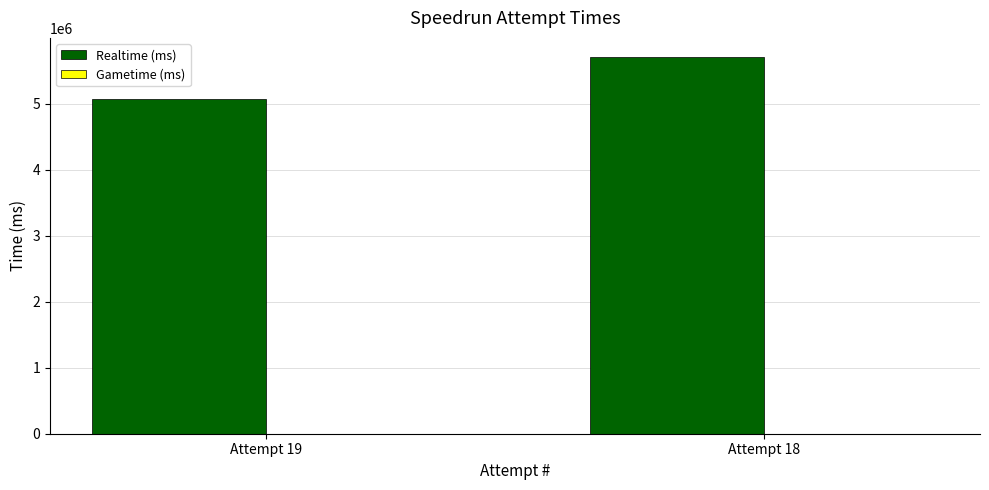

Rank the categories by value from lowest to highest.

Attempt 19, Attempt 18